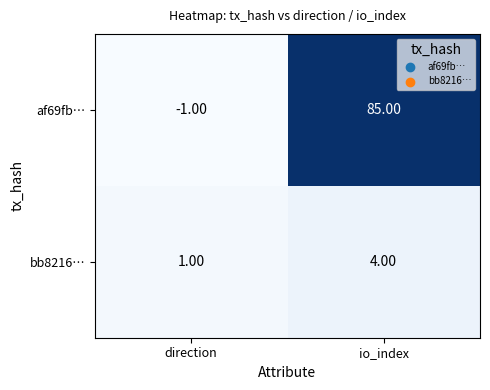

Which series has the largest total across all categories?

af69fb…